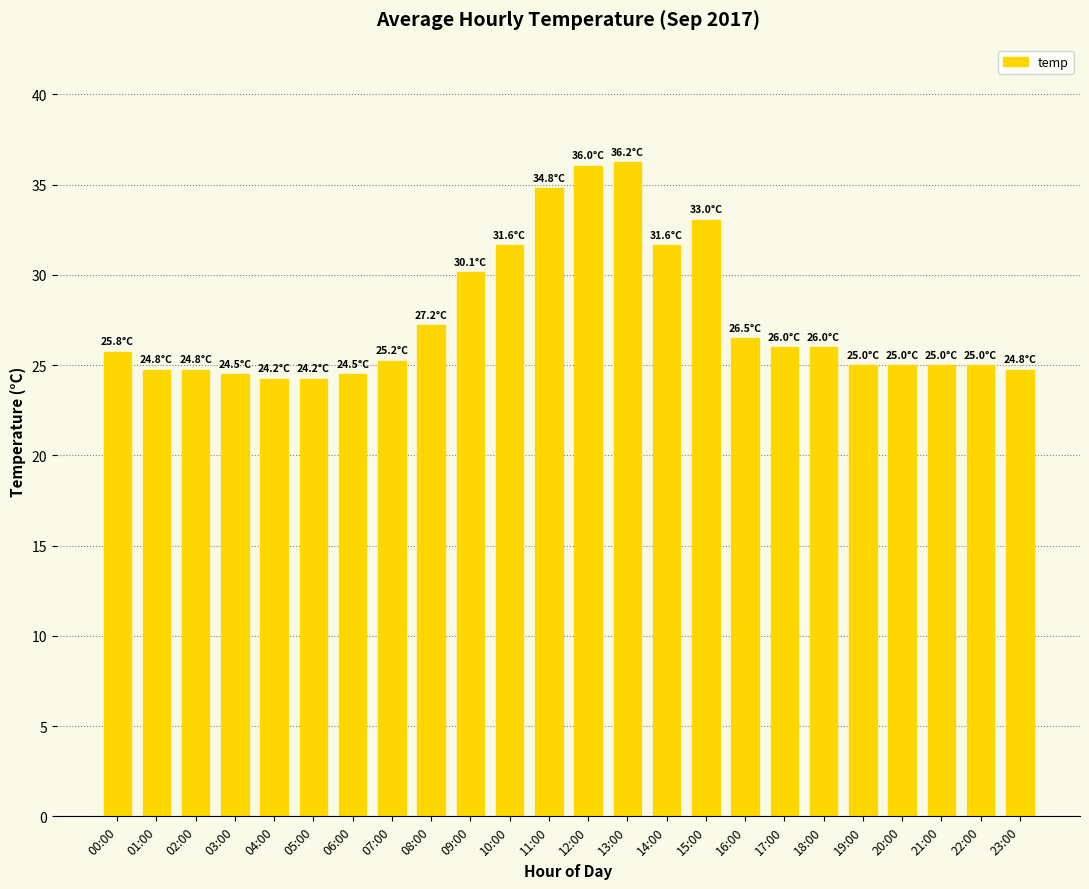

What is the sum of the values at 15:00 and 04:00?

57.3